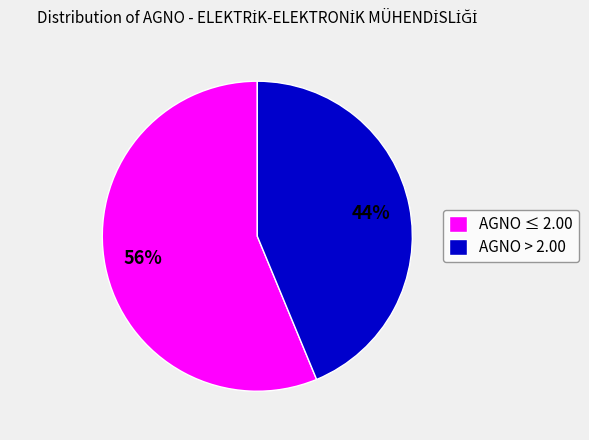

Is the sum of AGNO > 2.00 and AGNO ≤ 2.00 greater than half?

Yes